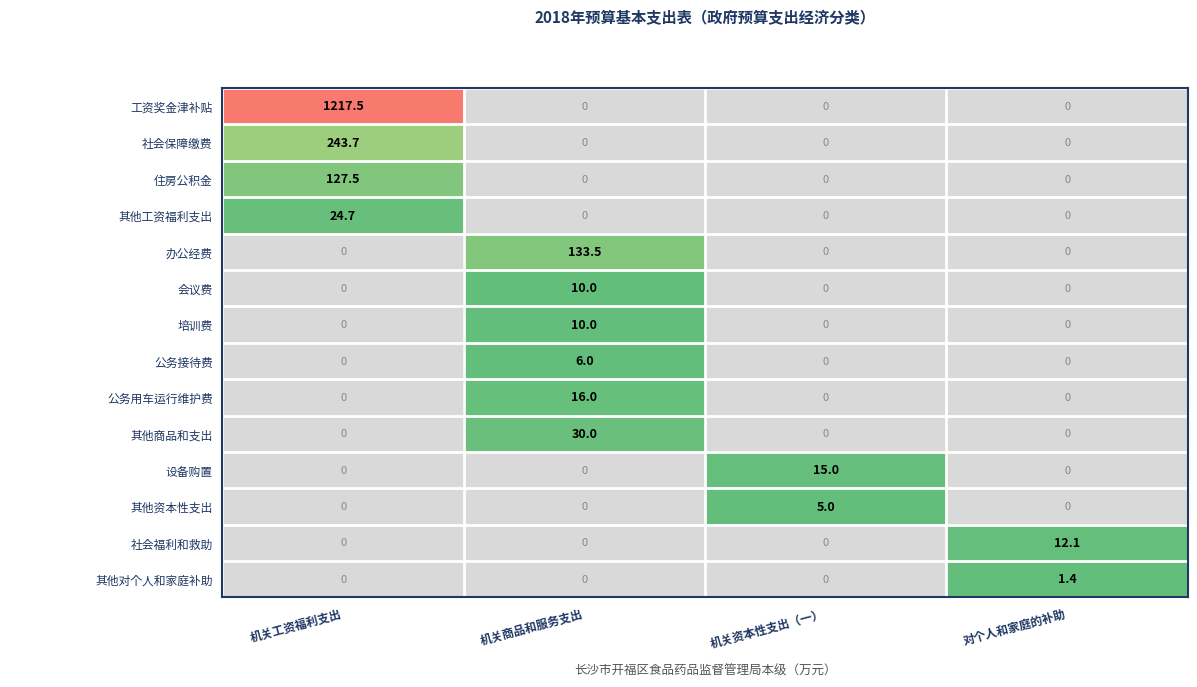

Between 机关资本性支出（一） and 对个人和家庭的补助, which is larger?

对个人和家庭的补助